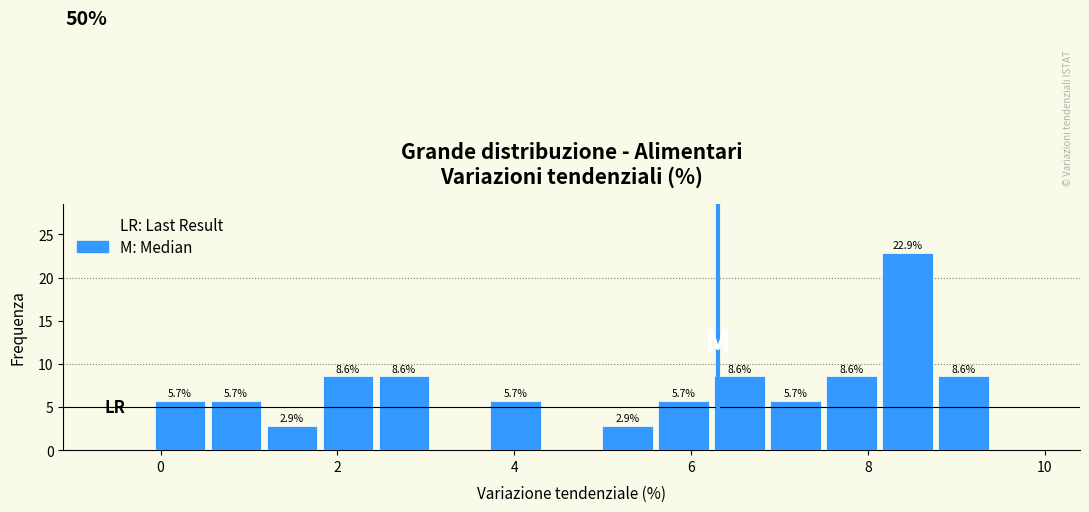

Read against the x-axis, roughly where is the centre of the tallest bar?

8.4